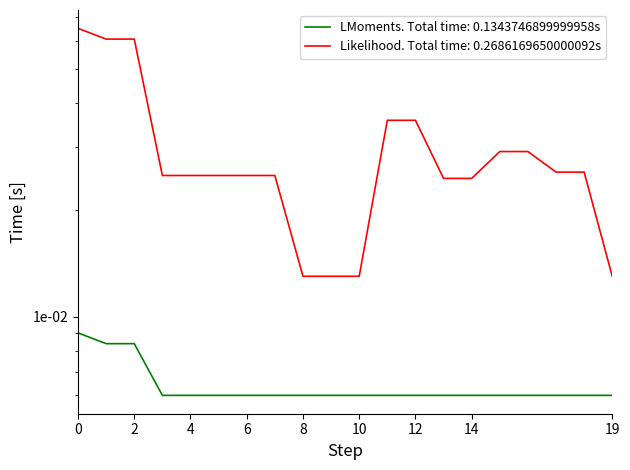

True or false: there are more than 1 points higher than both neighbors.

False